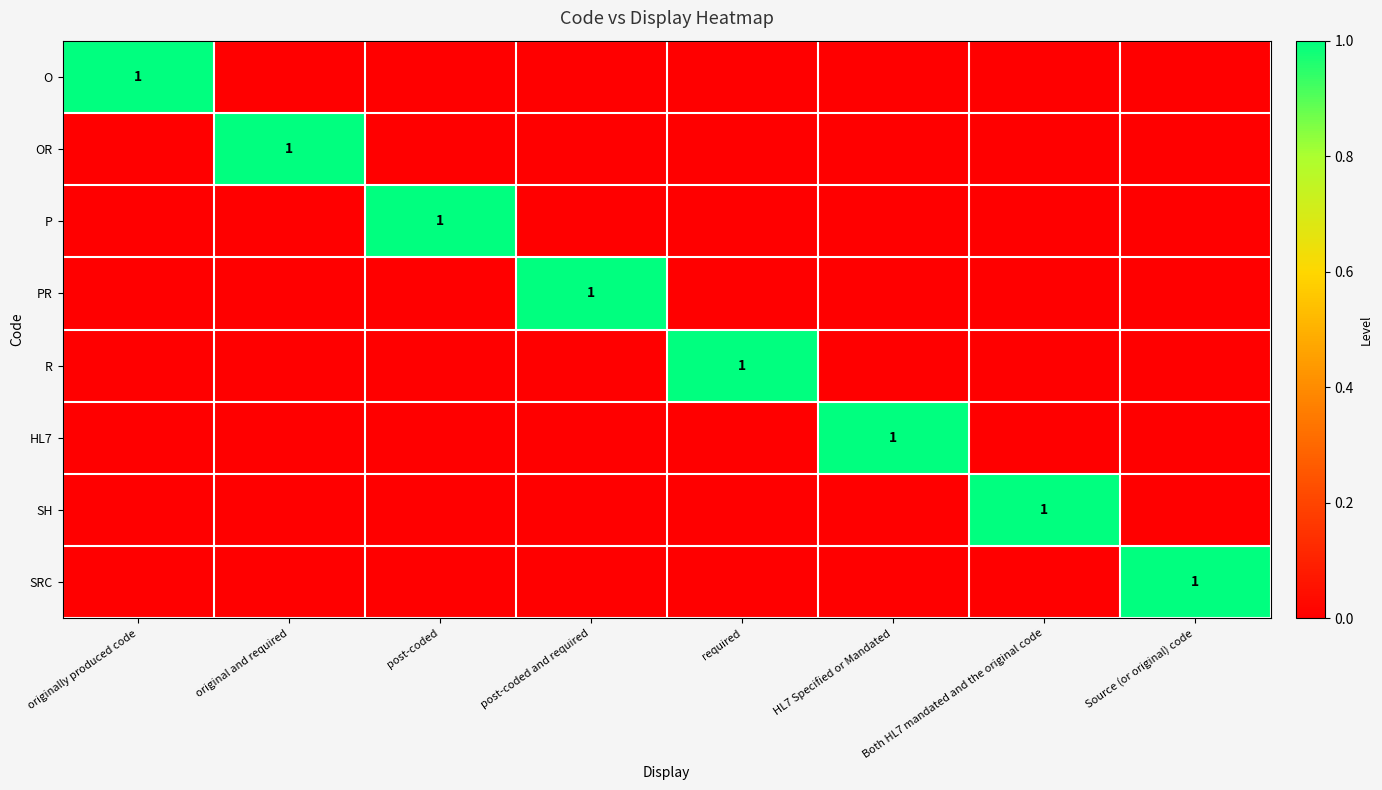

The O series shows 1 at originally produced code. True or false?

True